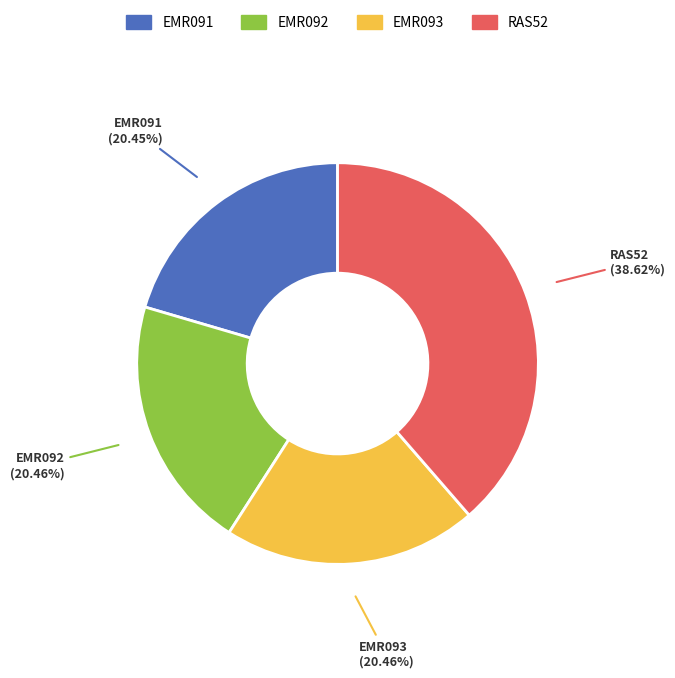

Which slice is the largest?

RAS52